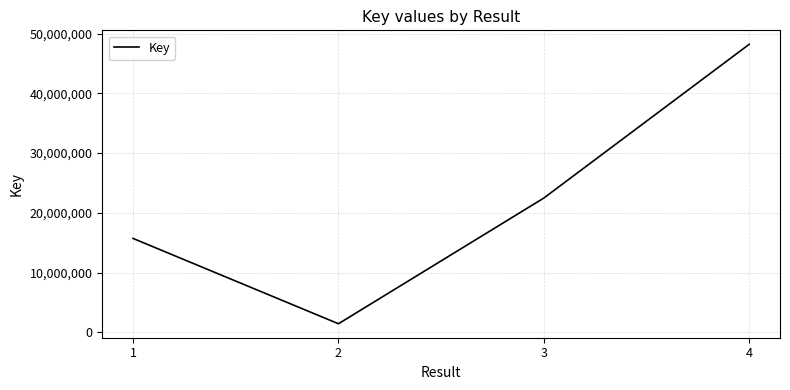

Which label corresponds to the largest value in the chart?

4